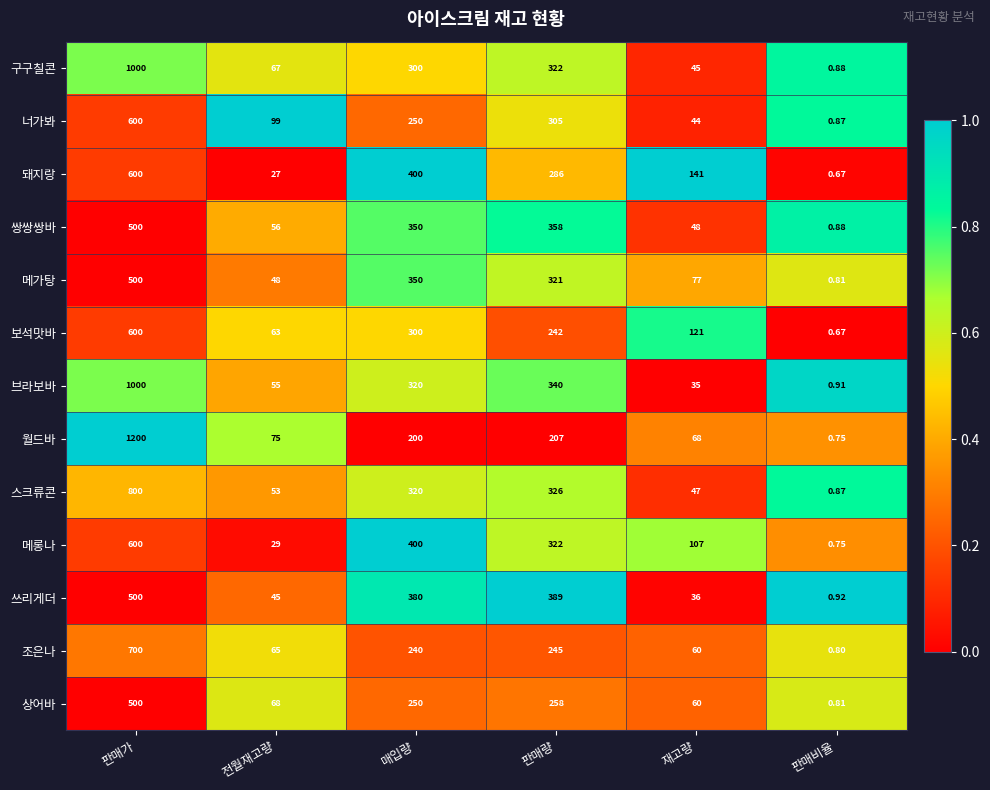

How many categories are shown in the chart?

6